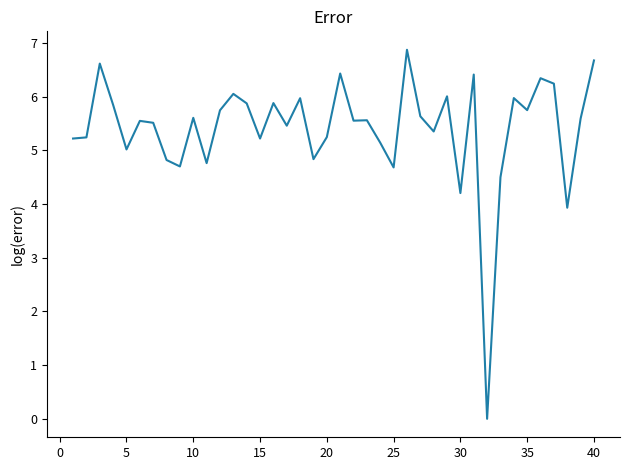

What is the maximum value shown in the chart?

6.9